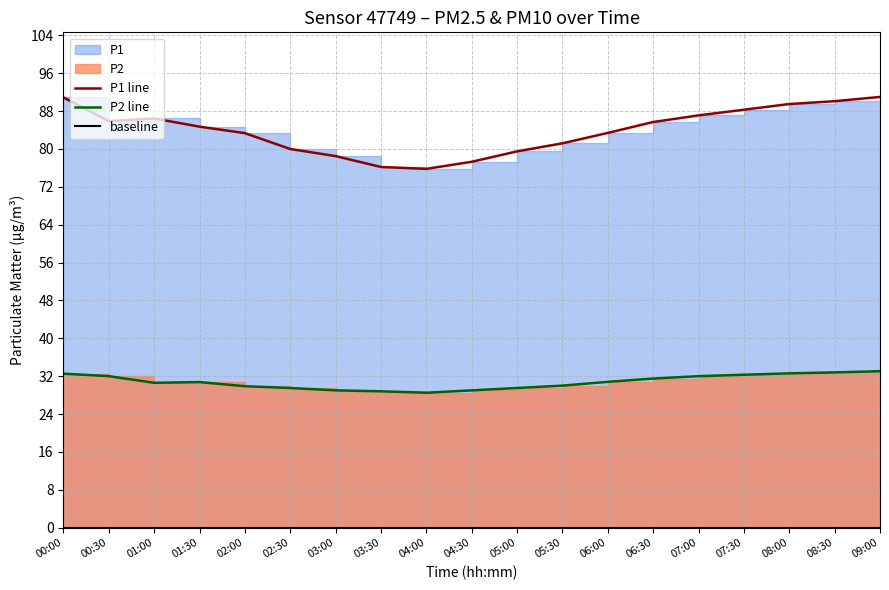

What is the approximate value of P1 line at 04:30?

77.3